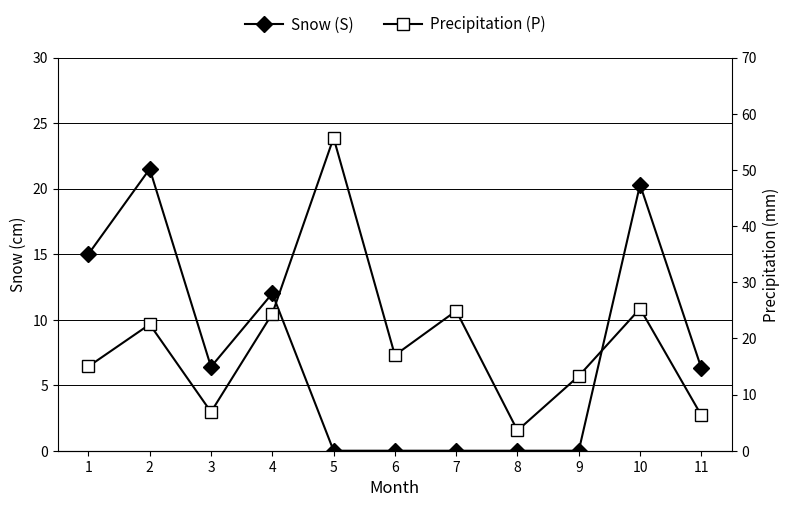

Which series has the largest range (max minus min)?

Precipitation (P)